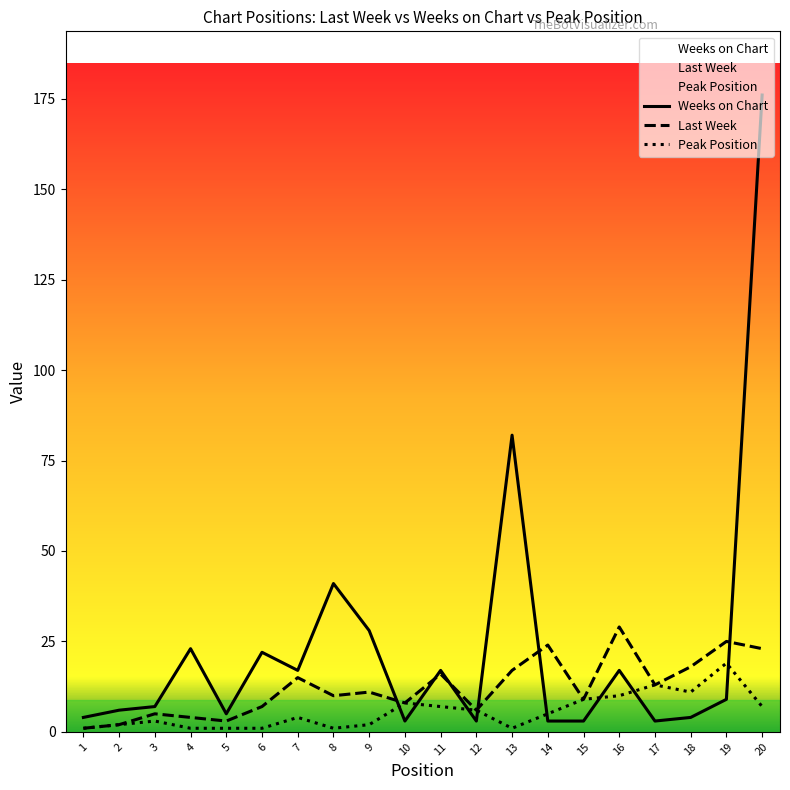

Between 11 and 18, which is larger?

11